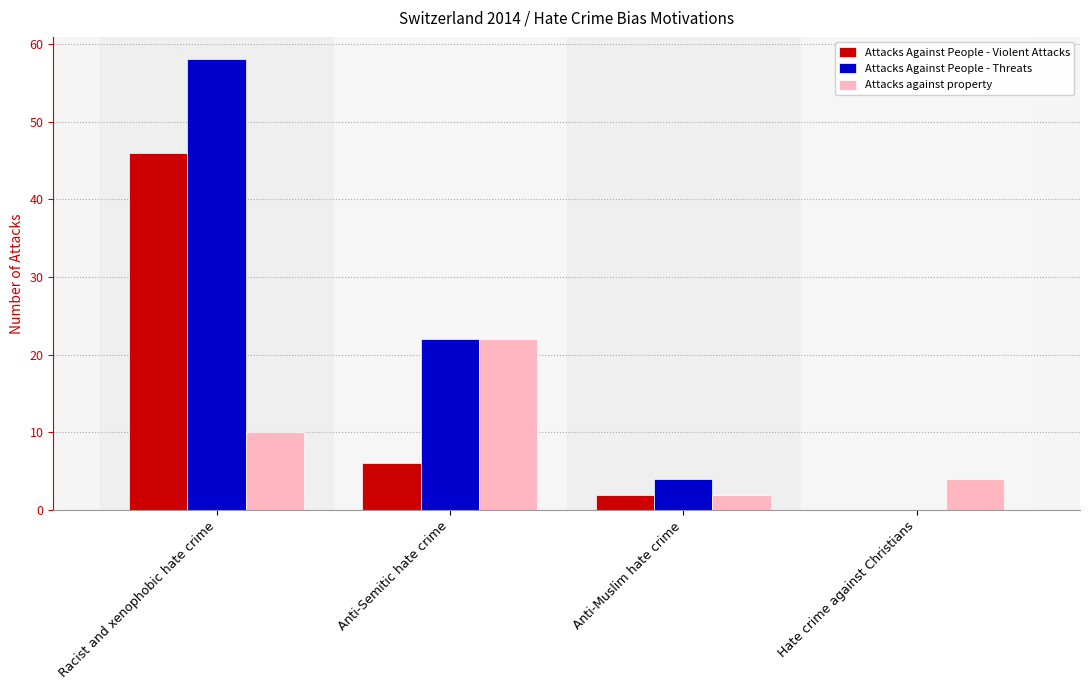

Reading left to right, list all the values displayed in this chart.

Attacks Against People - Violent Attacks: Racist and xenophobic hate crime=46	Anti-Semitic hate crime=6	Anti-Muslim hate crime=2	Hate crime against Christians=0
Attacks Against People - Threats: Racist and xenophobic hate crime=58	Anti-Semitic hate crime=22	Anti-Muslim hate crime=4	Hate crime against Christians=0
Attacks against property: Racist and xenophobic hate crime=10	Anti-Semitic hate crime=22	Anti-Muslim hate crime=2	Hate crime against Christians=4